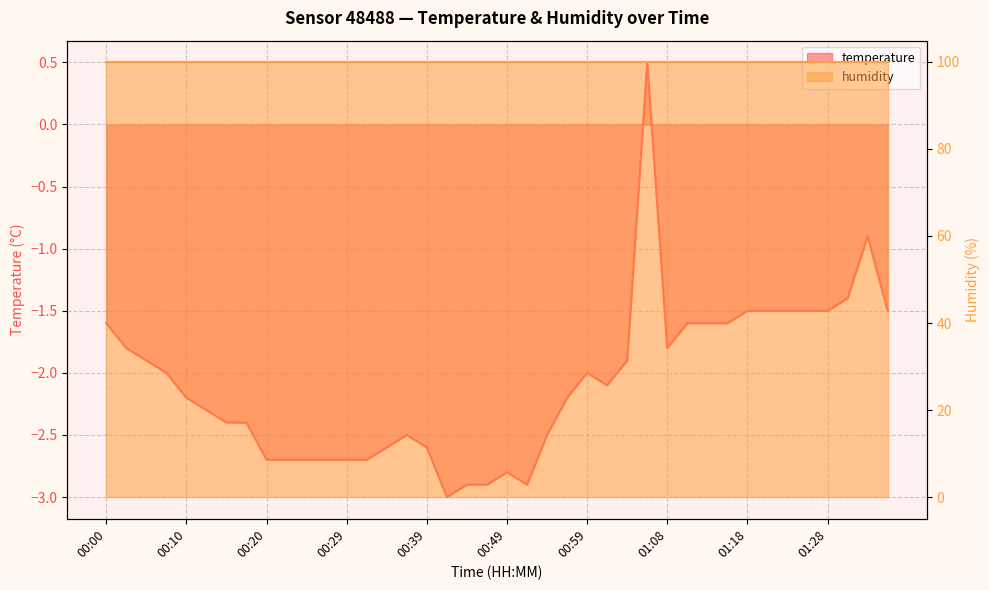

What is the average value?

-2.1